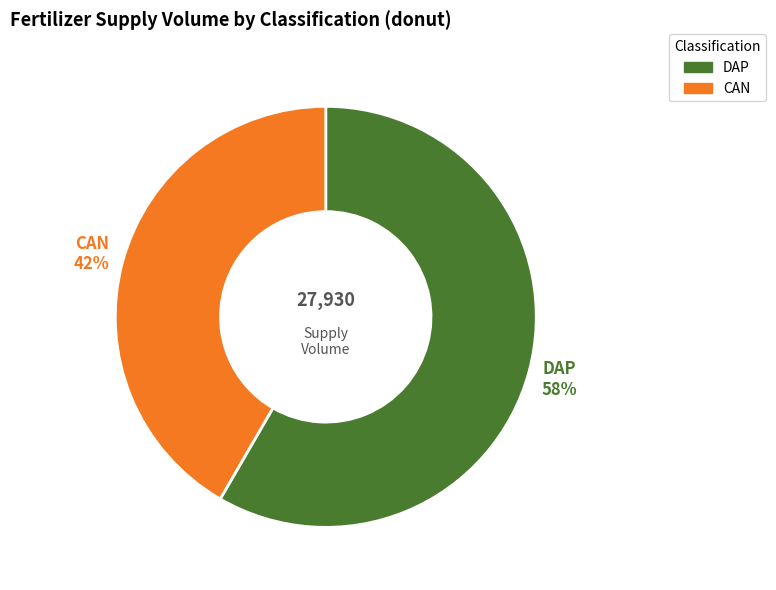

Count the number of slices in the pie.

2